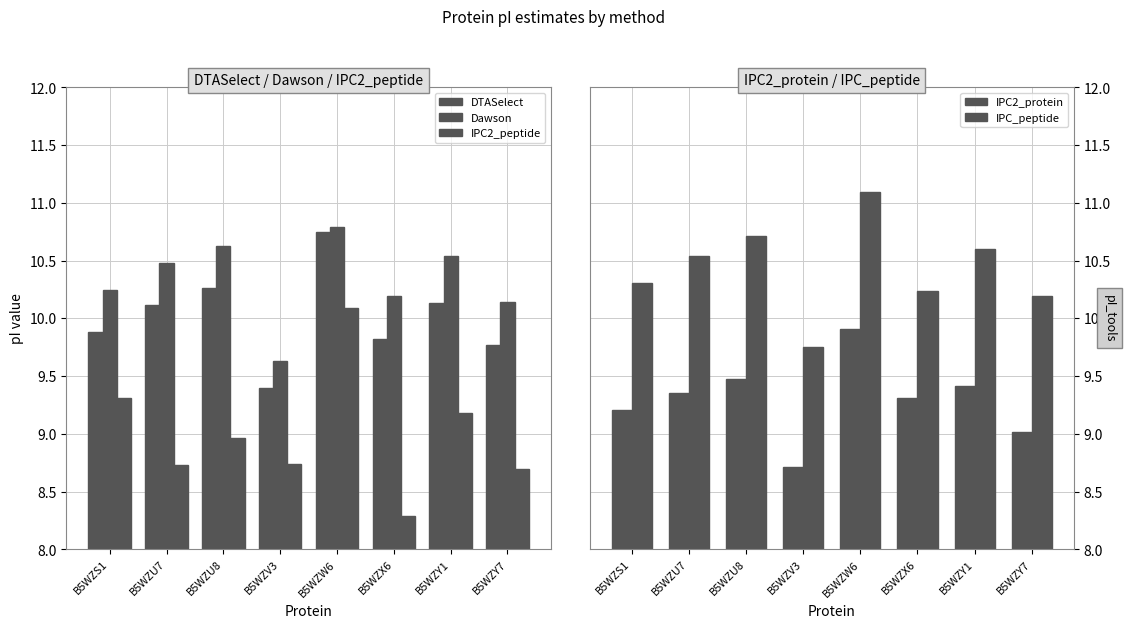

Which label corresponds to the largest value in the chart?

B5WZW6